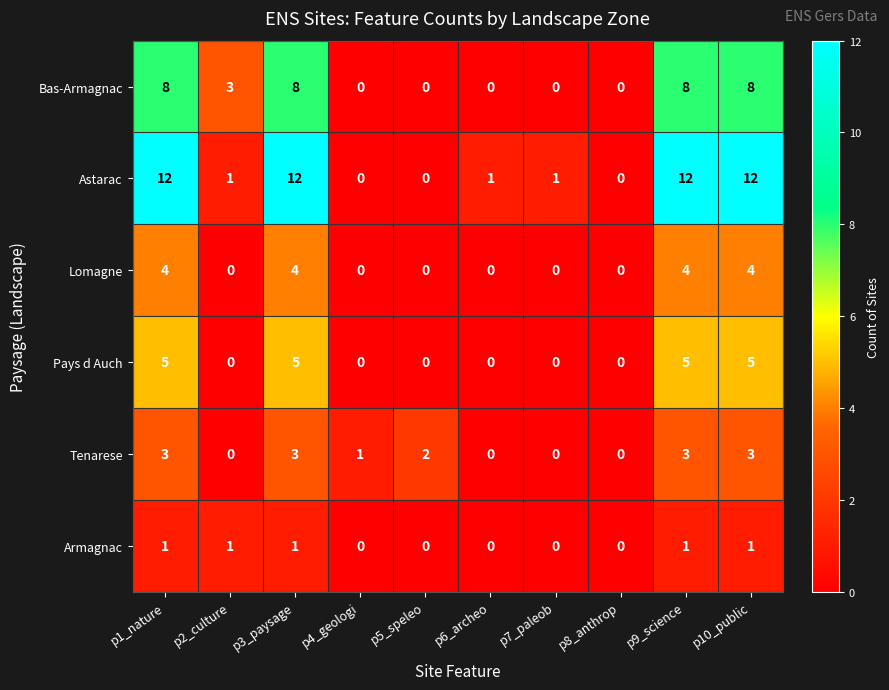

What is the total value across all series at p10_public?

33